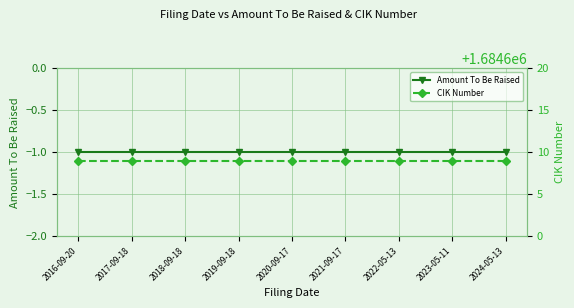

Reading left to right, what are all the values shown in this chart?

Amount To Be Raised: 2016-09-20=-1	2017-09-18=-1	2018-09-18=-1	2019-09-18=-1	2020-09-17=-1	2021-09-17=-1	2022-05-13=-1	2023-05-11=-1	2024-05-13=-1
CIK Number: 2016-09-20=1684609	2017-09-18=1684609	2018-09-18=1684609	2019-09-18=1684609	2020-09-17=1684609	2021-09-17=1684609	2022-05-13=1684609	2023-05-11=1684609	2024-05-13=1684609